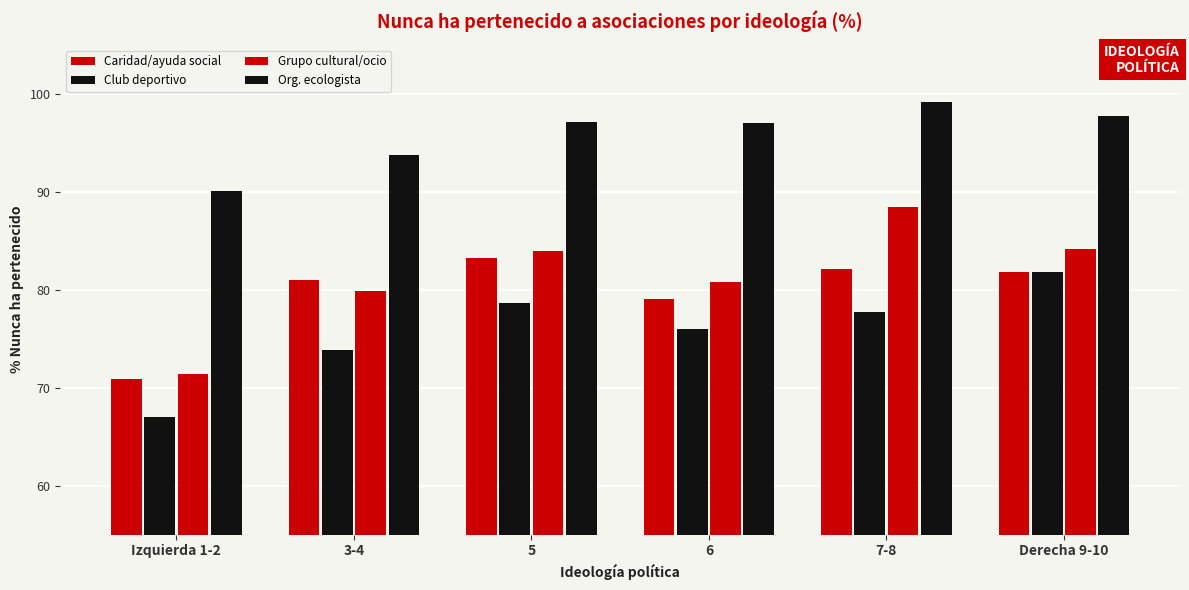

Reading left to right, list all the values displayed in this chart.

Caridad/ayuda social: Izquierda 1-2=70.9	3-4=81.0	5=83.2	6=79.0	7-8=82.1	Derecha 9-10=81.8
Club deportivo: Izquierda 1-2=67.0	3-4=73.8	5=78.6	6=76.0	7-8=77.7	Derecha 9-10=81.8
Grupo cultural/ocio: Izquierda 1-2=71.4	3-4=79.9	5=83.9	6=80.8	7-8=88.4	Derecha 9-10=84.1
Org. ecologista: Izquierda 1-2=90.1	3-4=93.7	5=97.1	6=97.0	7-8=99.1	Derecha 9-10=97.7